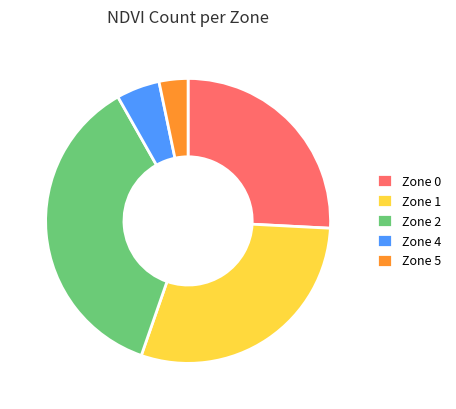

Between Zone 1 and Zone 0, which is larger?

Zone 1